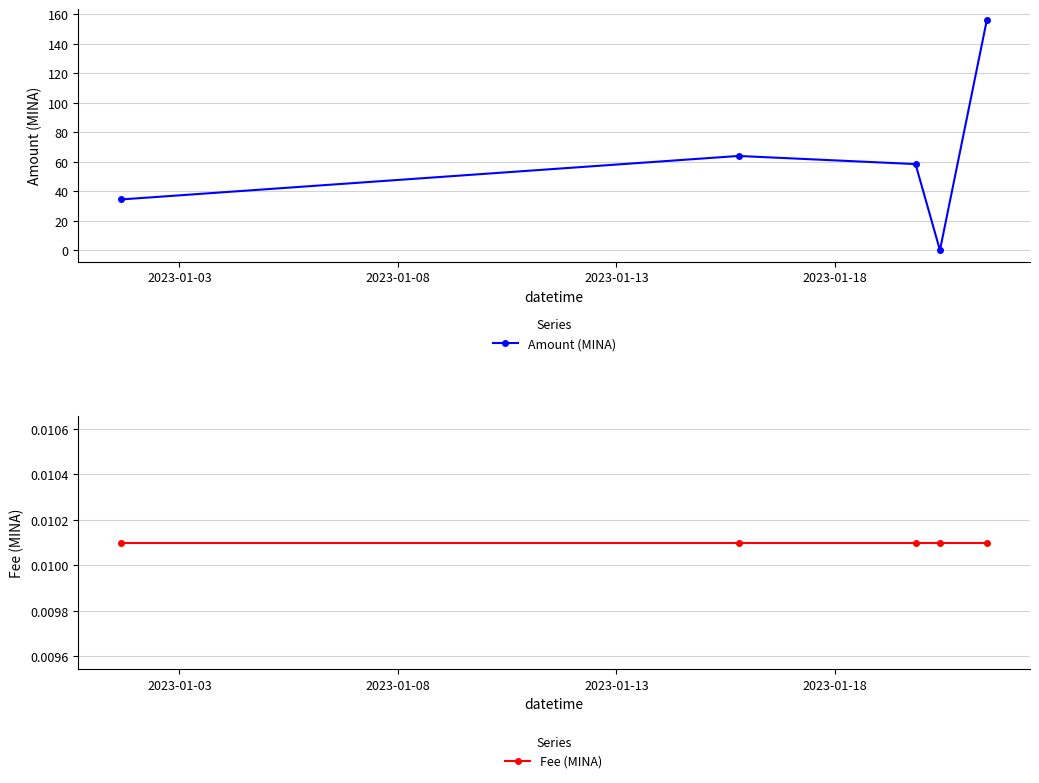

What is the value of the Amount (MINA) point at the 2nd from the left?

63.9